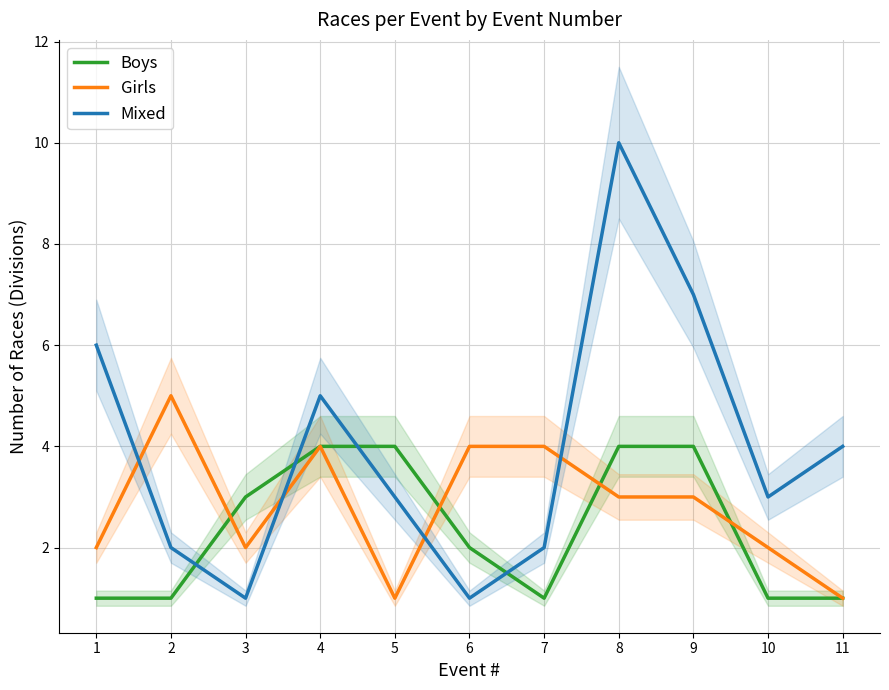

Where does the Girls series first go above 3?

2